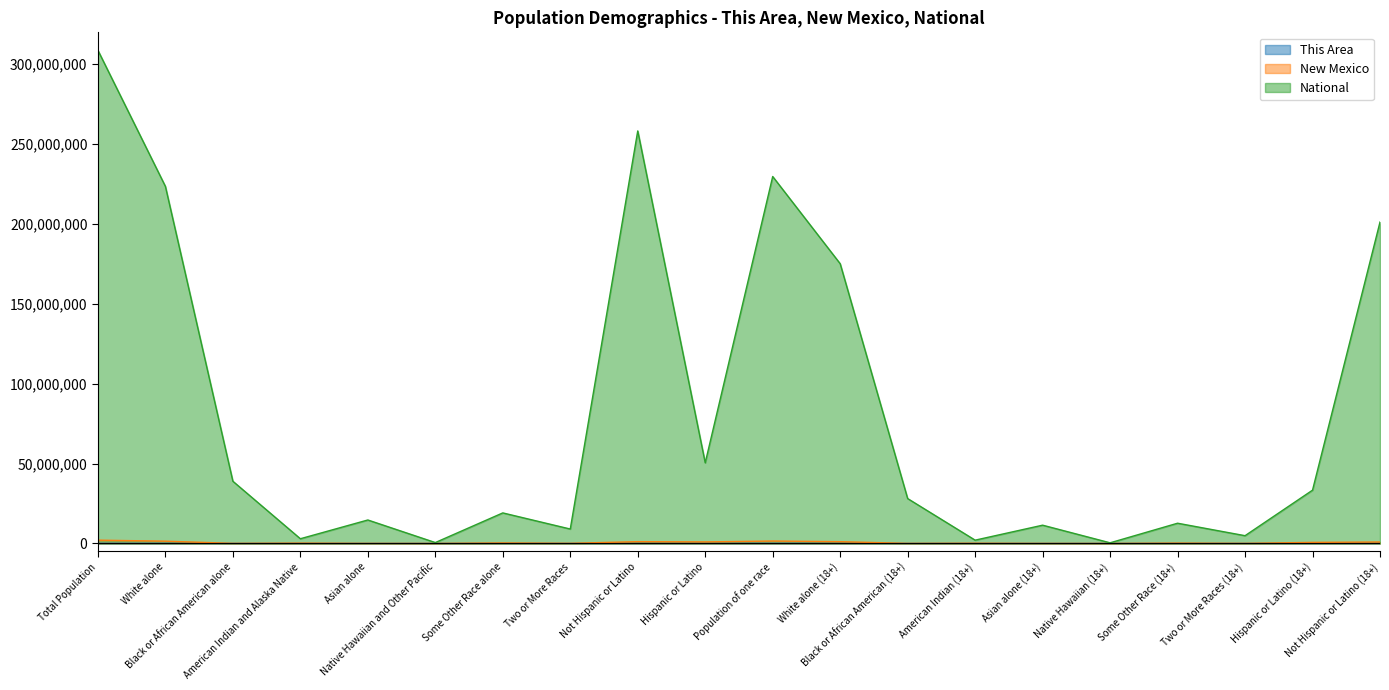

What is the value of the New Mexico point at the 10th from the left?

953403